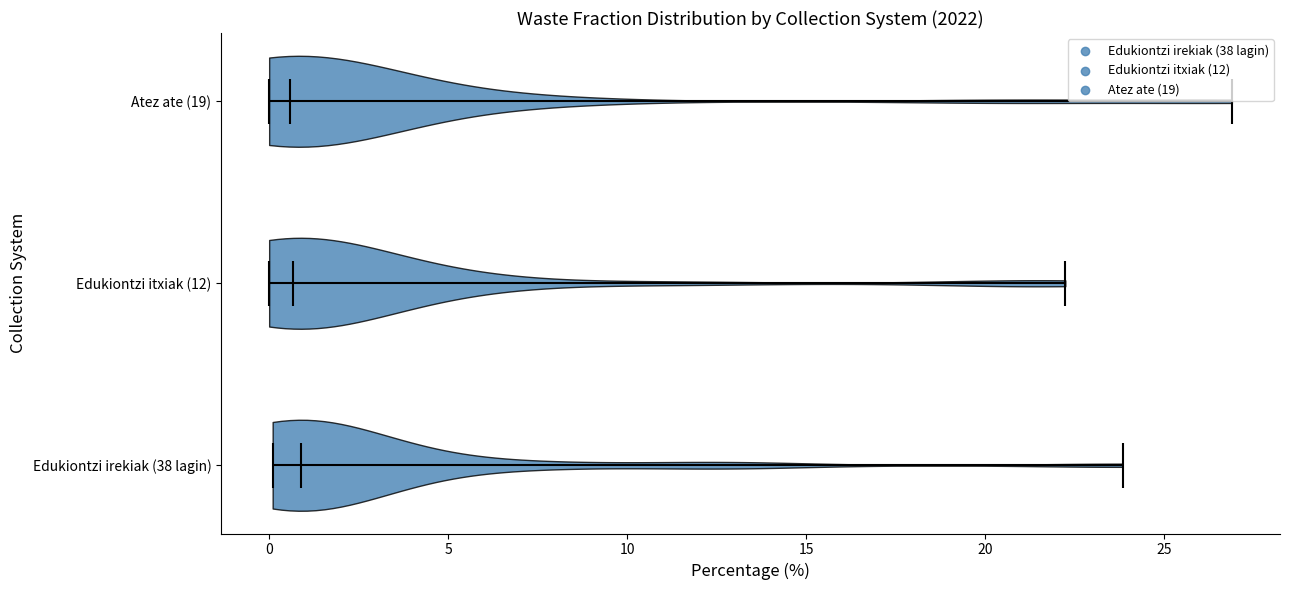

What is the highest point the violin for Edukiontzi itxiak (12) reaches on the x-axis? The values are not printed on the chart, so give them approximately, as read against the axis.

22.0